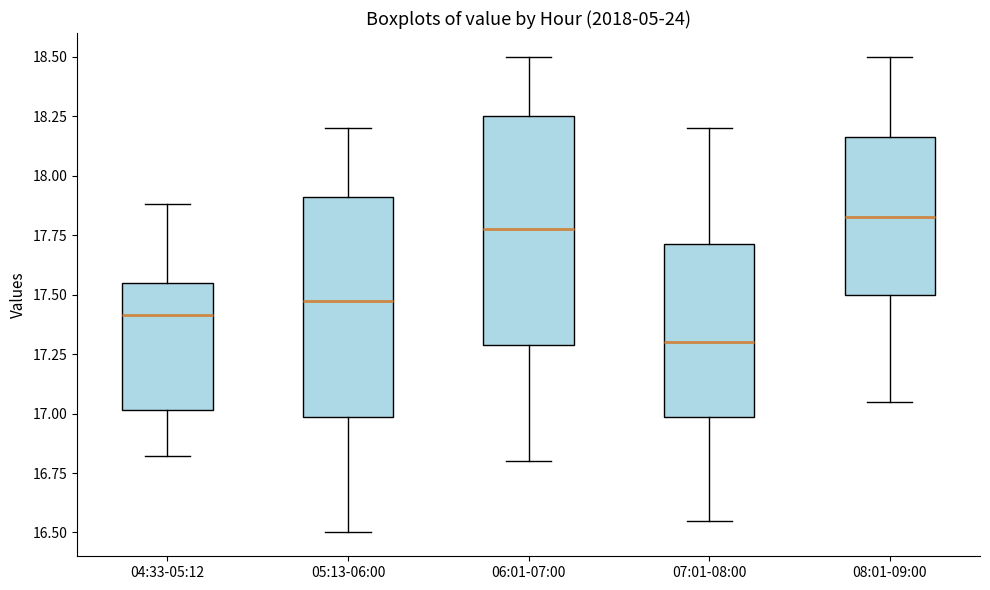

Where does the median line of the box for 05:13-06:00 sit on the y-axis? The values are not printed on the chart, so give them approximately, as read against the axis.

17.50